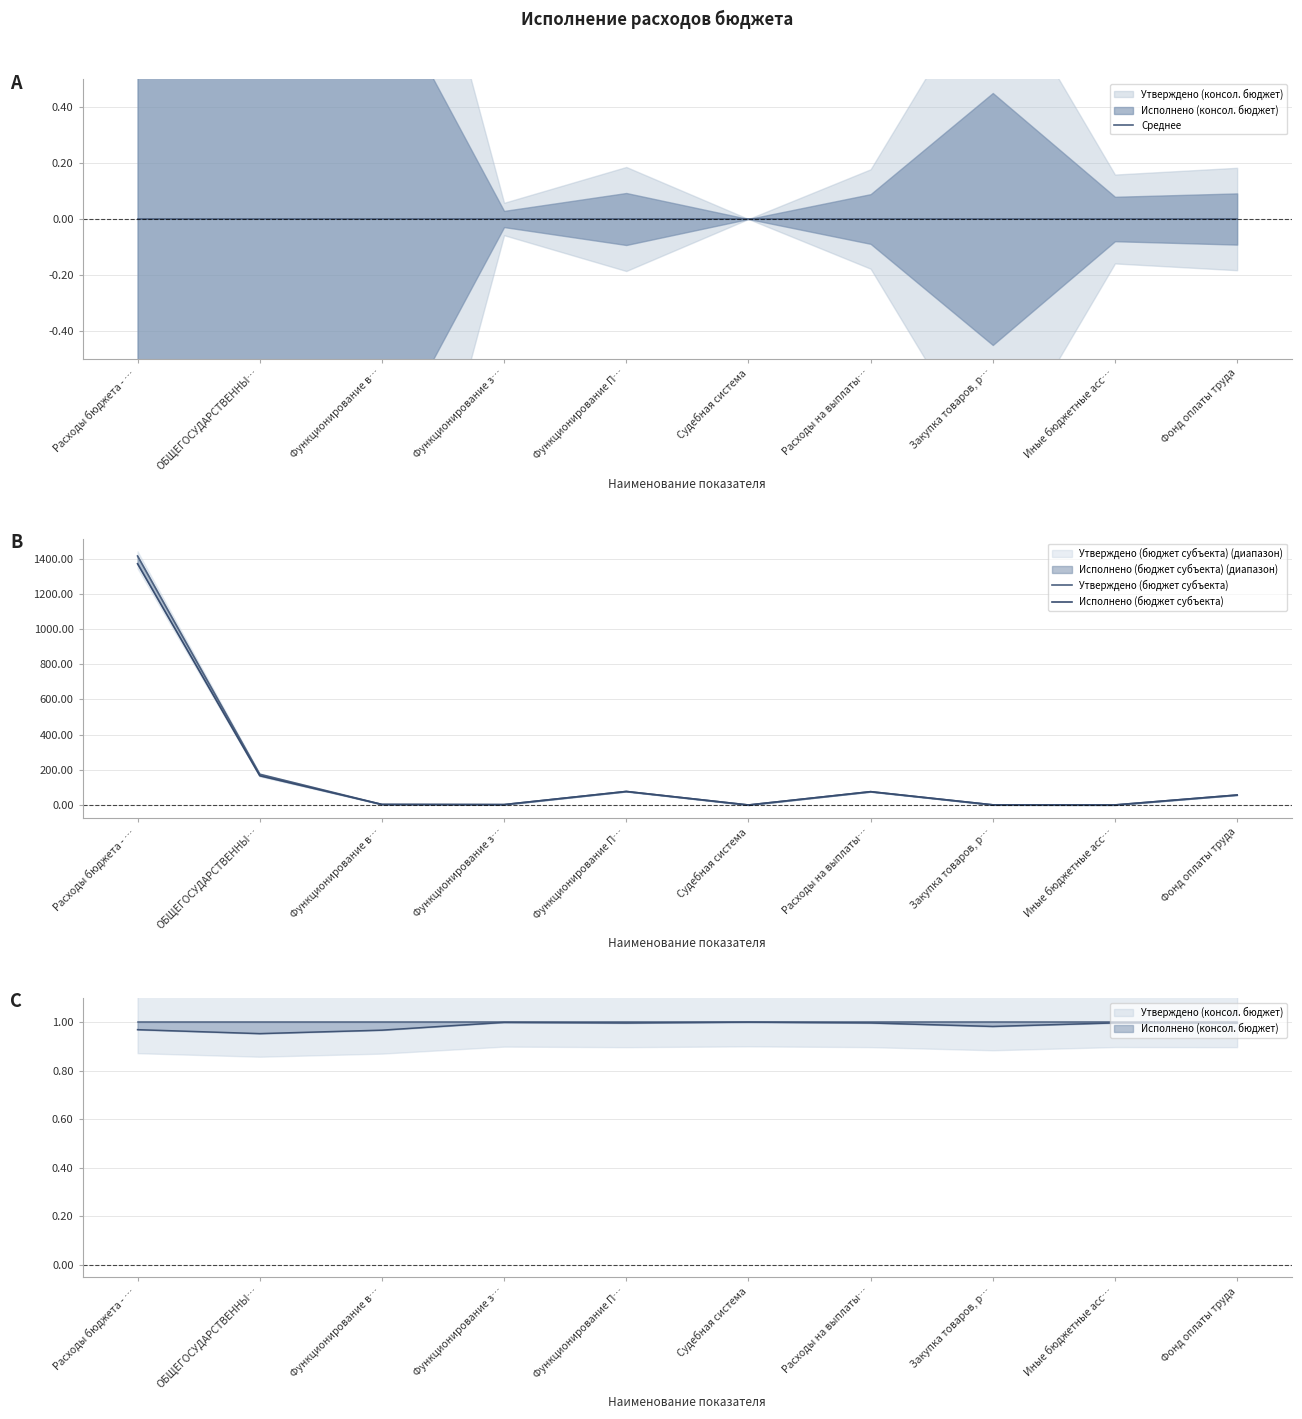

What is the total value across all series at Закупка товаров, р…?

1.8